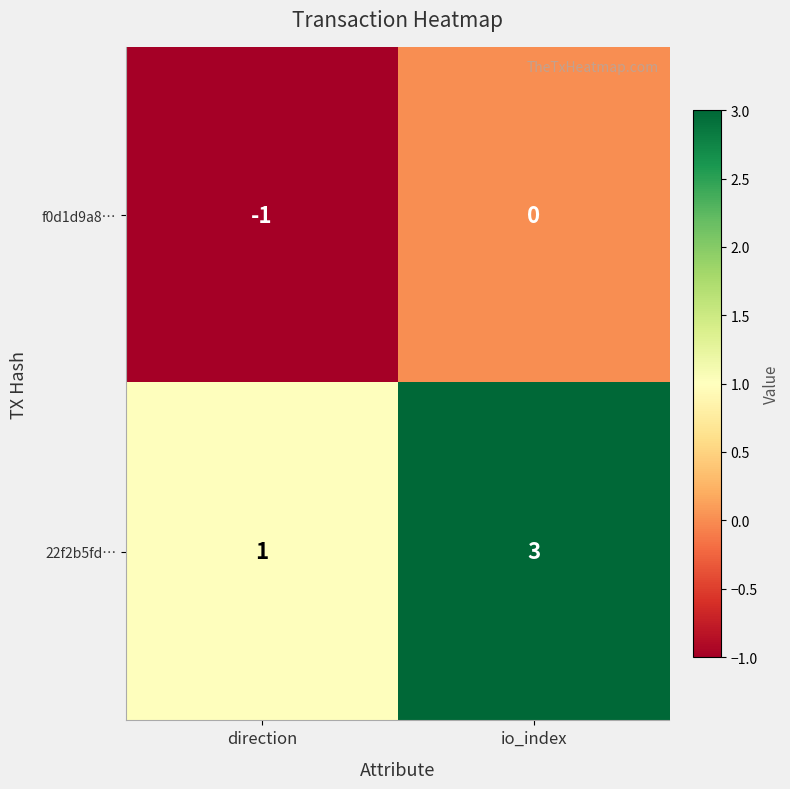

What is the sum of the 22f2b5fd… values at io_index and direction?

4